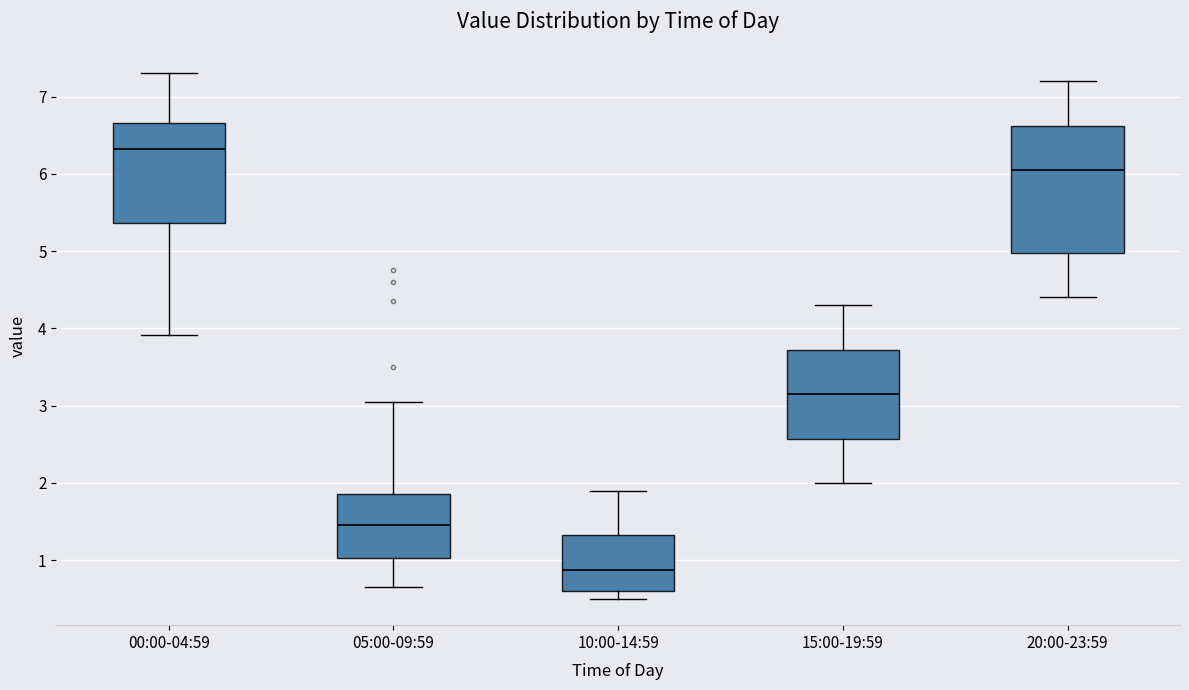

Which box has the lowest median line?

10:00-14:59